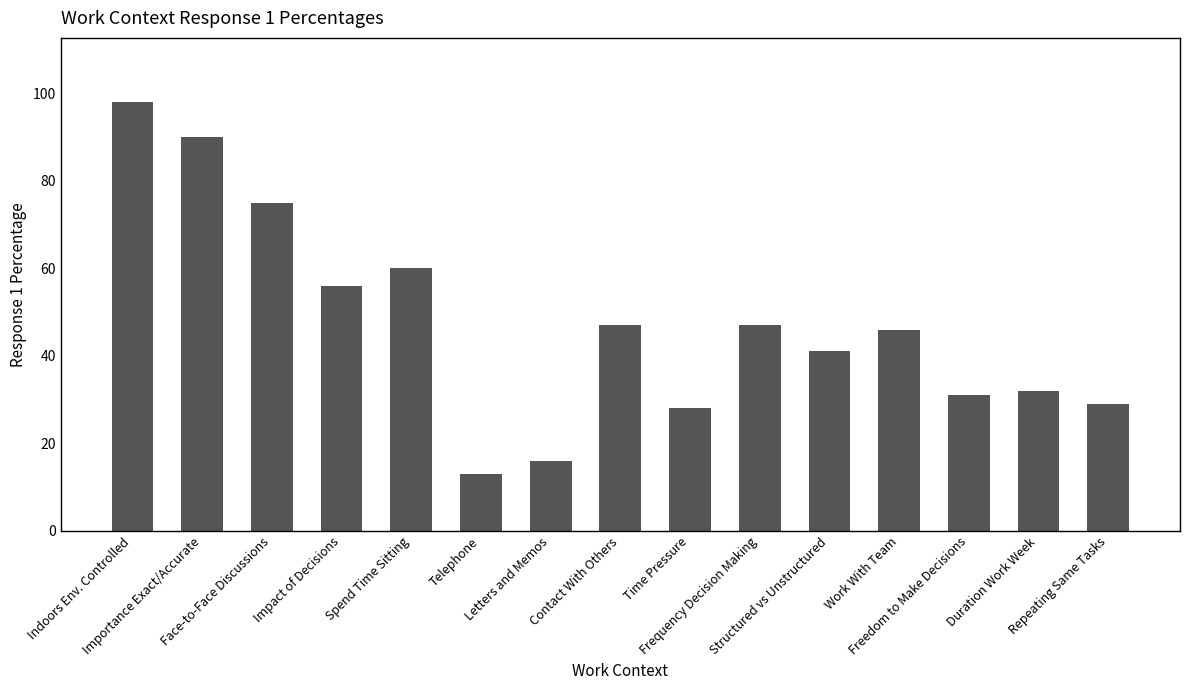

How many values are below 46?

7